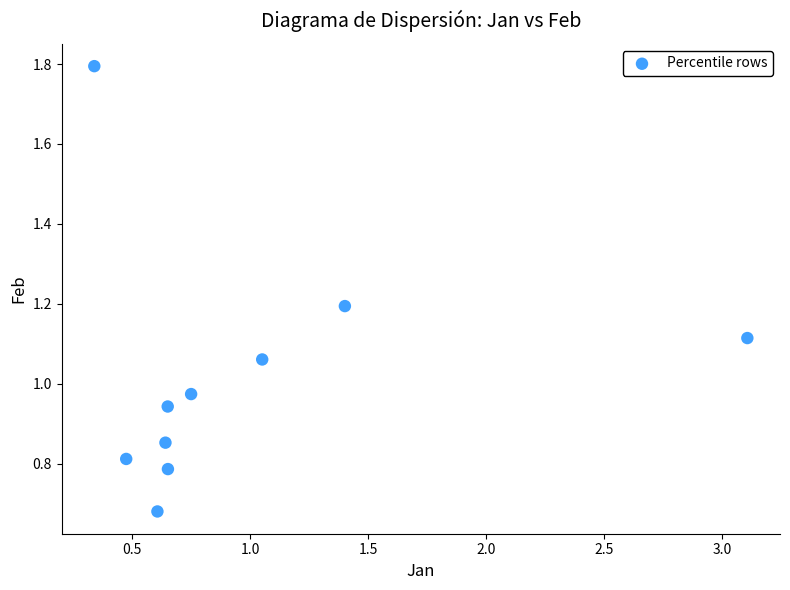

Count the number of points in this scatter plot.

10